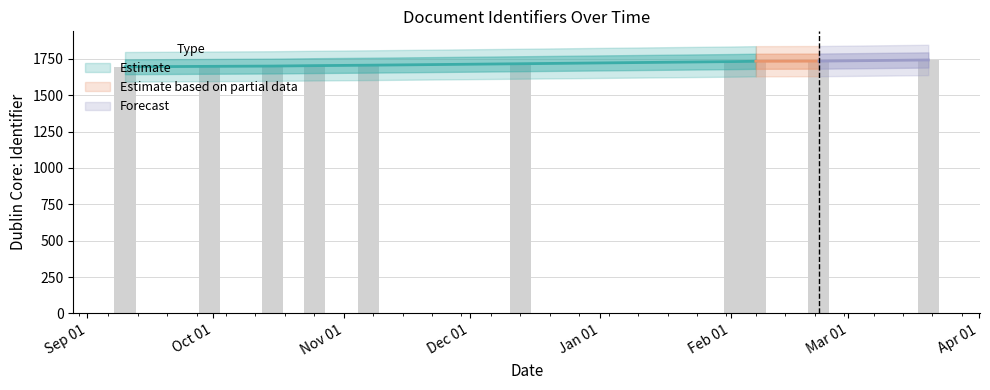

What is the sum of all values?

17168